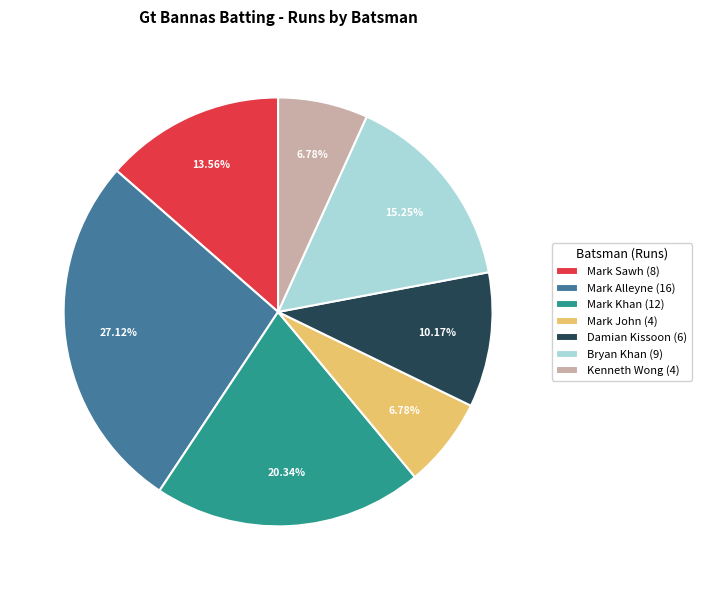

Does Kenneth Wong (4) account for over 50% of the chart?

No